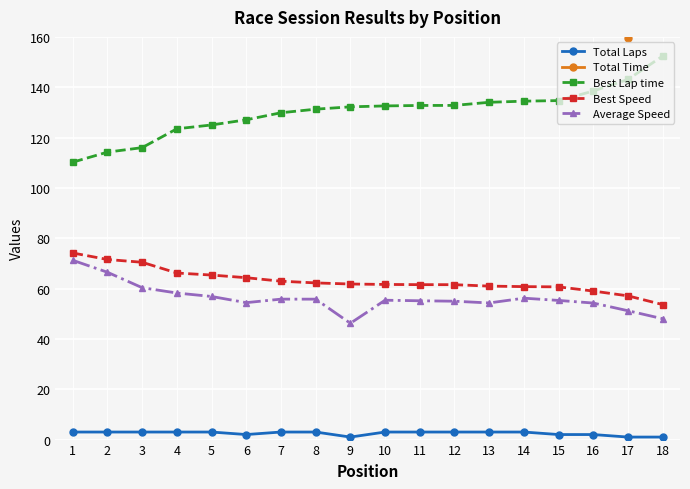

Between 10 and 3, which is larger?

10